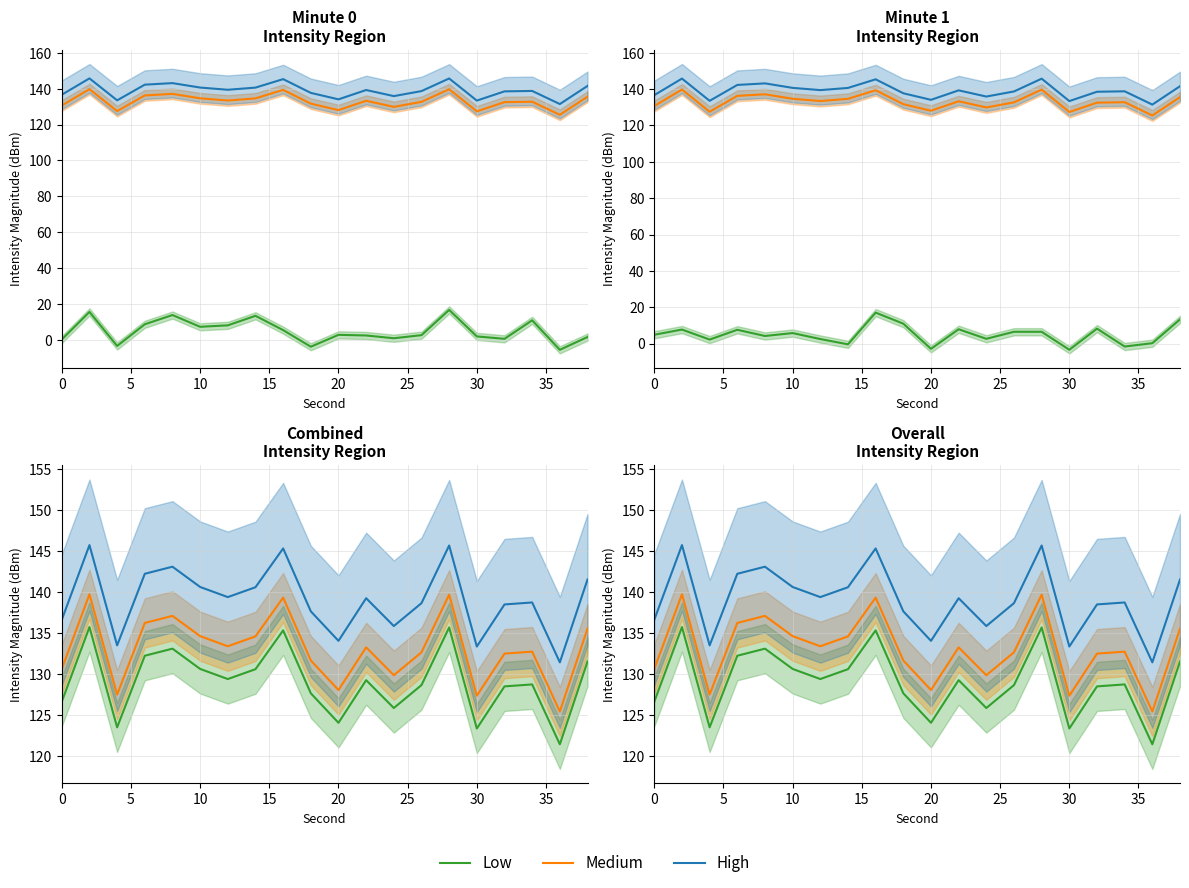

What is the spread (max minus min) of values at 35?

10.0